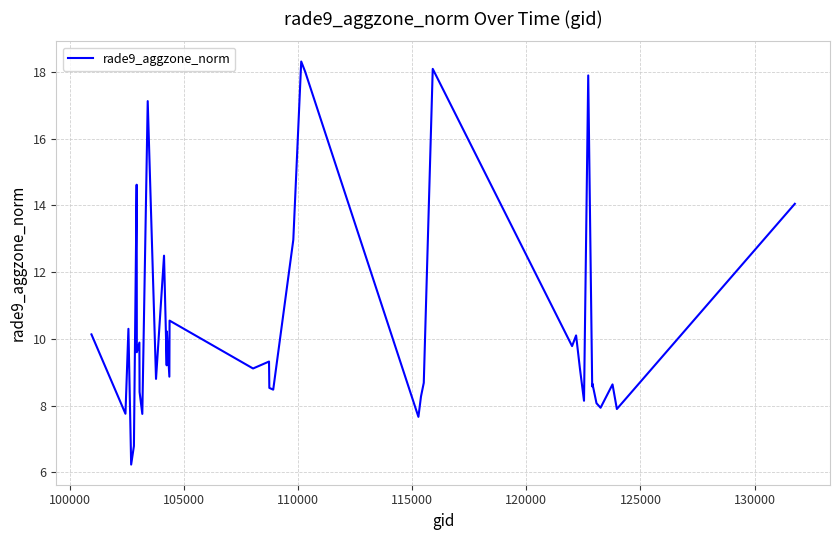

What is the difference between the maximum and minimum values?

12.1